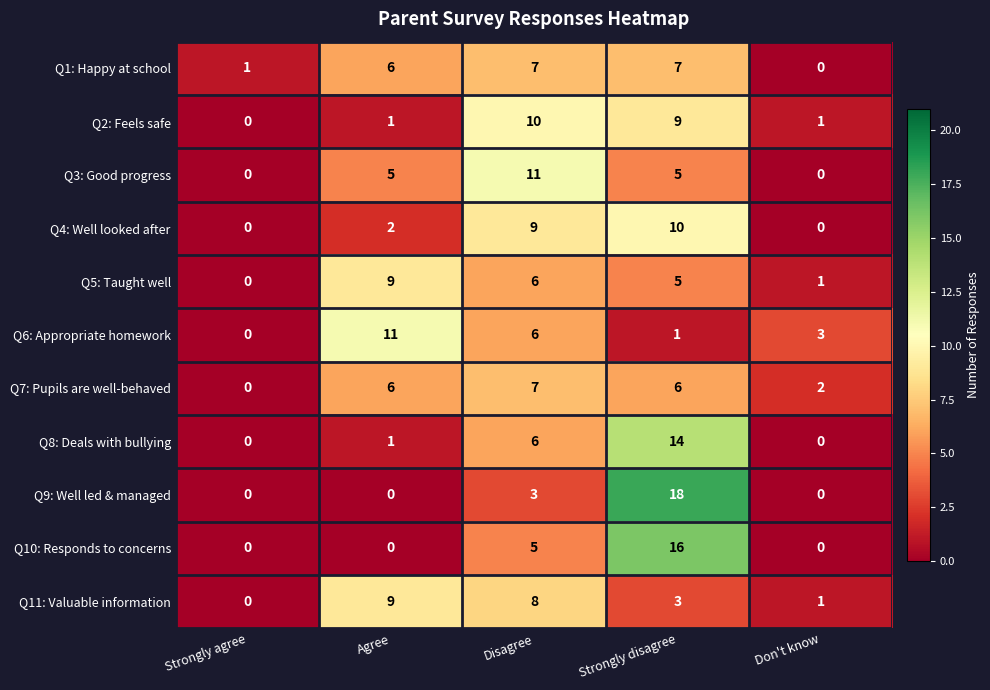

Is the value of Q3: Good progress at Strongly agree greater than the value of Q7: Pupils are well-behaved at Strongly disagree?

No